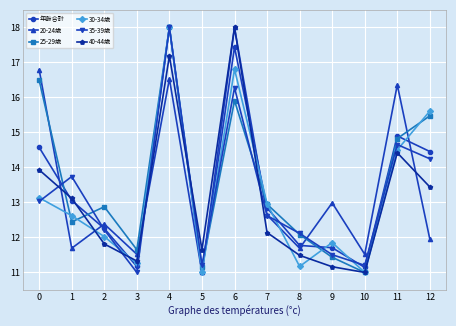

True or false: 25-29歳 and 40-44歳 cross at least once.

True